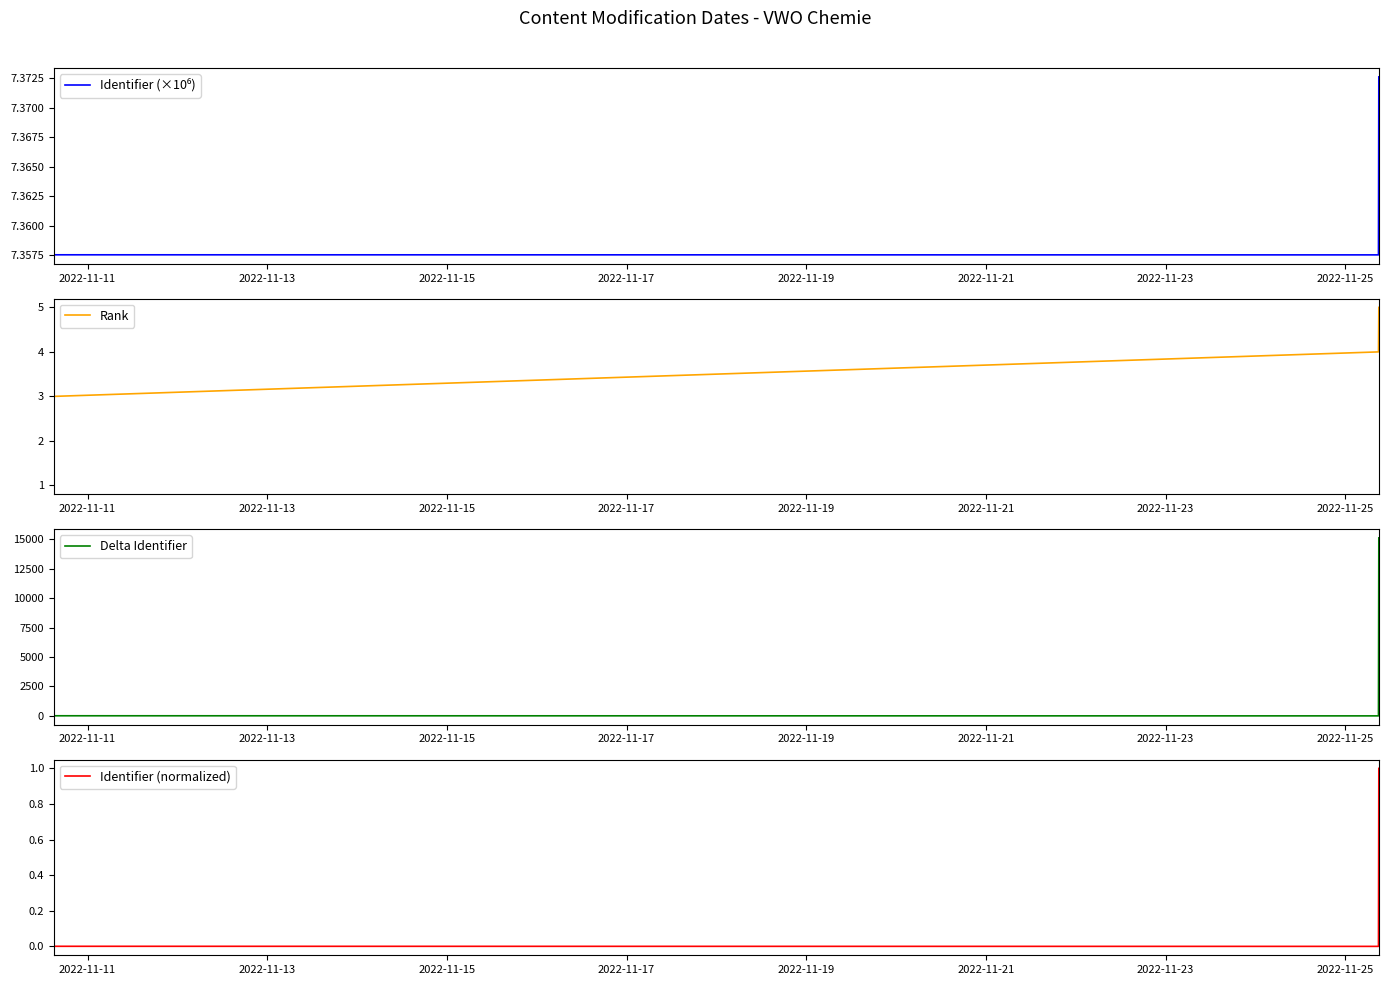

True or false: Identifier (normalized) and Identifier (×10⁶) cross at least once.

False